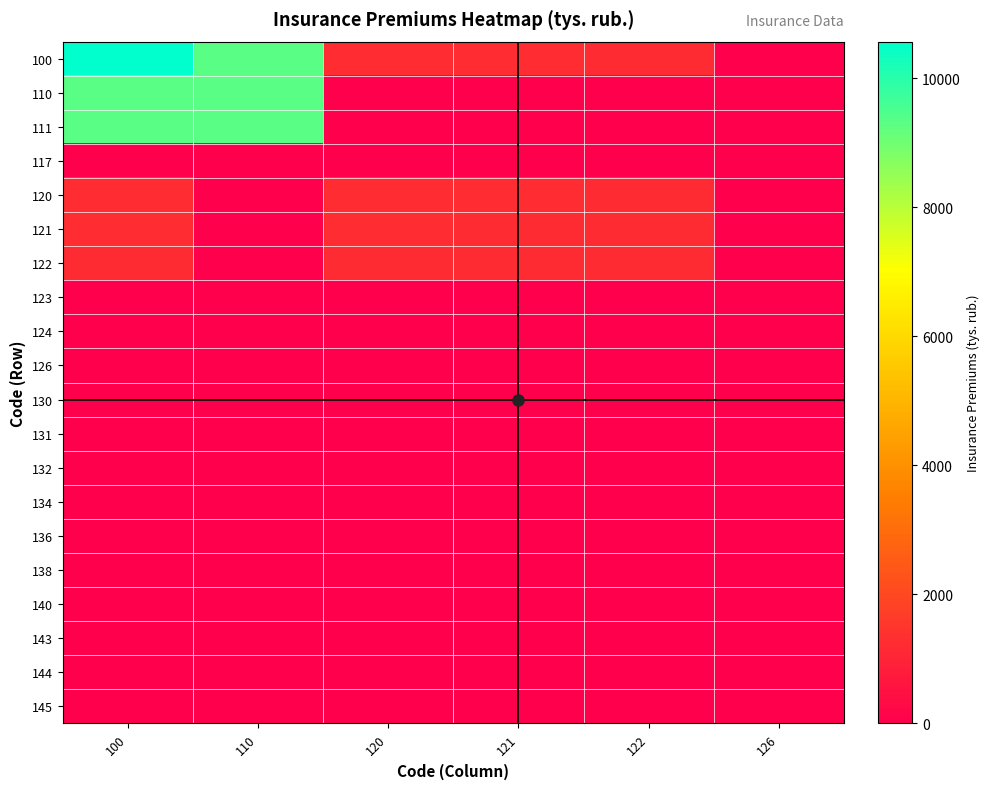

Reading left to right, what are all the values shown in this chart?

100: 100=10568.4	110=9317.3	120=1251.1	121=1251.1	122=1237.6	126=13.5
110: 100=9317.3	110=9317.3	120=0.0	121=0.0	122=0.0	126=0.0
111: 100=9317.3	110=9317.3	120=0.0	121=0.0	122=0.0	126=0.0
117: 100=0.0	110=0.0	120=0.0	121=0.0	122=0.0	126=0.0
120: 100=1251.1	110=0.0	120=1251.1	121=1251.1	122=1237.6	126=13.5
121: 100=1251.1	110=0.0	120=1251.1	121=1237.6	122=1237.6	126=0.0
122: 100=1237.6	110=0.0	120=1237.6	121=1237.6	122=1237.6	126=0.0
123: 100=0.0	110=0.0	120=0.0	121=0.0	122=0.0	126=0.0
124: 100=0.0	110=0.0	120=0.0	121=0.0	122=0.0	126=0.0
126: 100=13.5	110=0.0	120=13.5	121=13.5	122=0.0	126=13.5
130: 100=0.0	110=0.0	120=0.0	121=0.0	122=0.0	126=0.0
131: 100=0.0	110=0.0	120=0.0	121=0.0	122=0.0	126=0.0
132: 100=0.0	110=0.0	120=0.0	121=0.0	122=0.0	126=0.0
134: 100=0.0	110=0.0	120=0.0	121=0.0	122=0.0	126=0.0
136: 100=0.0	110=0.0	120=0.0	121=0.0	122=0.0	126=0.0
138: 100=0.0	110=0.0	120=0.0	121=0.0	122=0.0	126=0.0
140: 100=0.0	110=0.0	120=0.0	121=0.0	122=0.0	126=0.0
143: 100=0.0	110=0.0	120=0.0	121=0.0	122=0.0	126=0.0
144: 100=0.0	110=0.0	120=0.0	121=0.0	122=0.0	126=0.0
145: 100=0.0	110=0.0	120=0.0	121=0.0	122=0.0	126=0.0